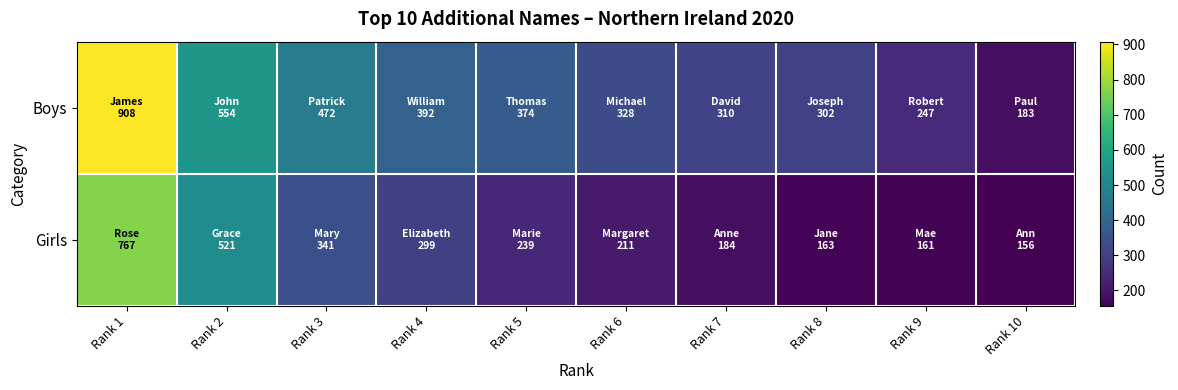

Between Rank 6 and Rank 9, which series saw the biggest shift?

Boys